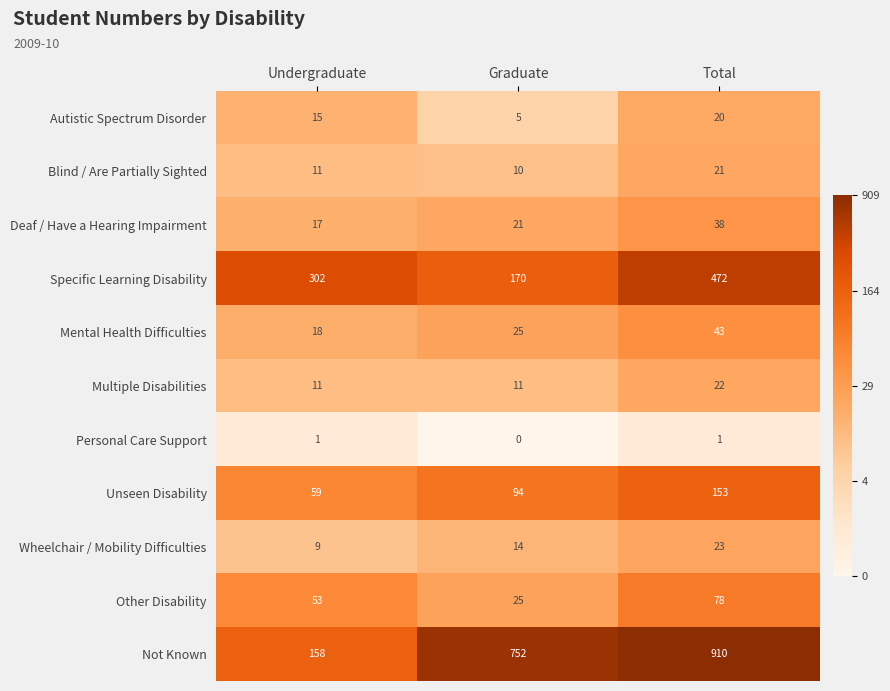

List the series in order of their peak value, highest first.

Not Known, Specific Learning Disability, Unseen Disability, Other Disability, Mental Health Difficulties, Deaf / Have a Hearing Impairment, Wheelchair / Mobility Difficulties, Multiple Disabilities, Blind / Are Partially Sighted, Autistic Spectrum Disorder, Personal Care Support